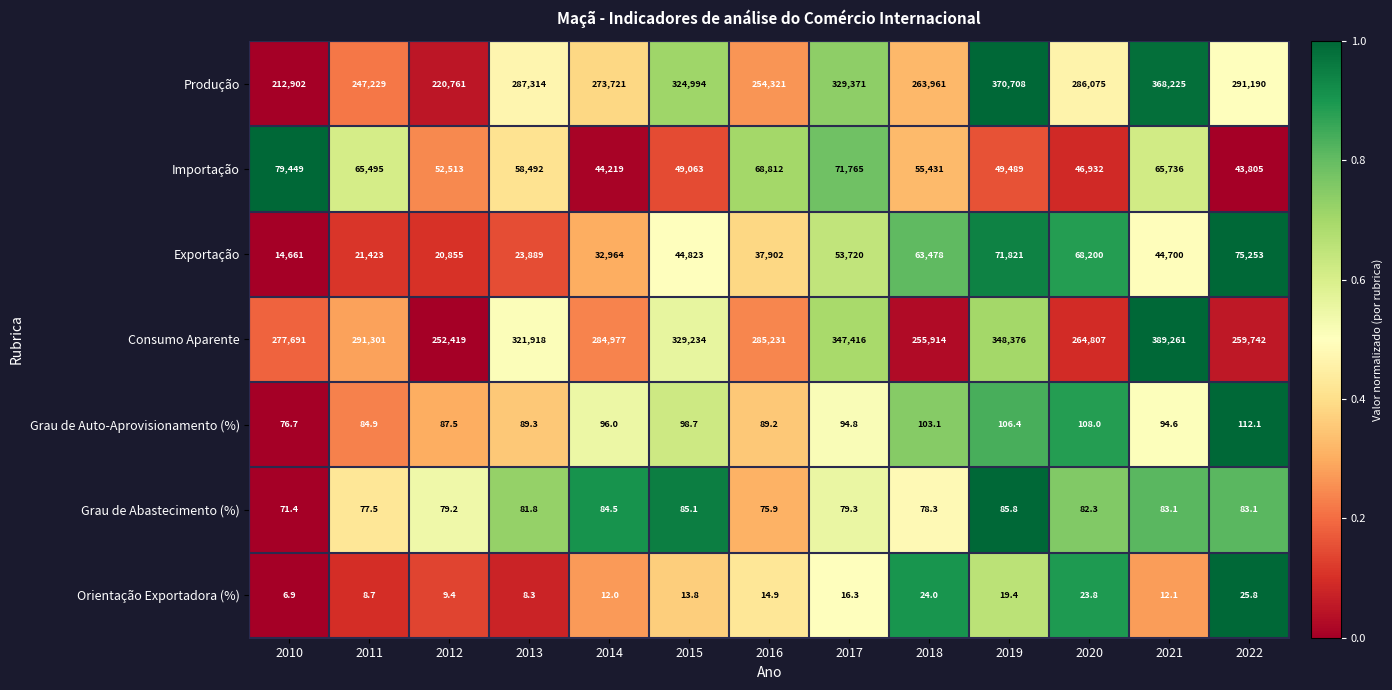

What is the approximate value of Produção at 2017?

329371.0